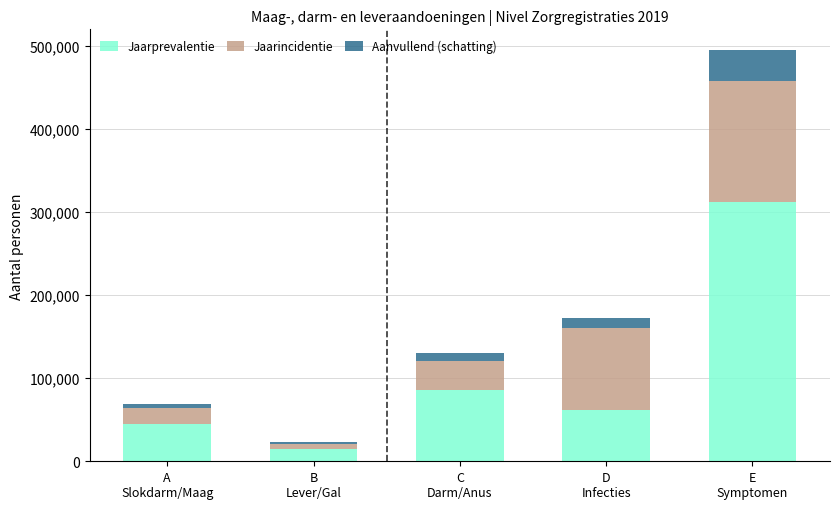

What is the average value of the Jaarprevalentie series?

103900